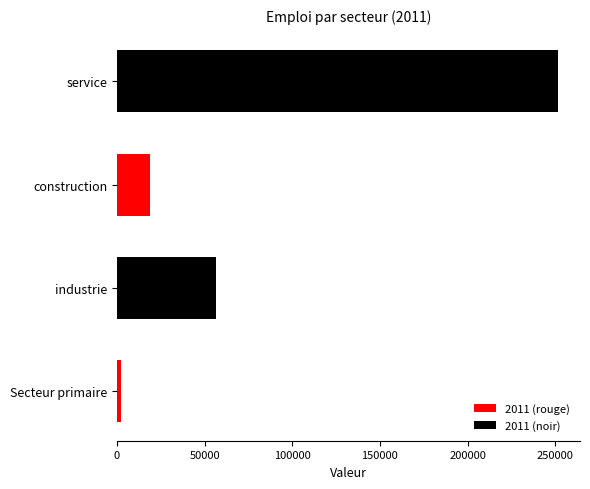

List the labels in order of value, smallest first.

Secteur primaire, construction, industrie, service